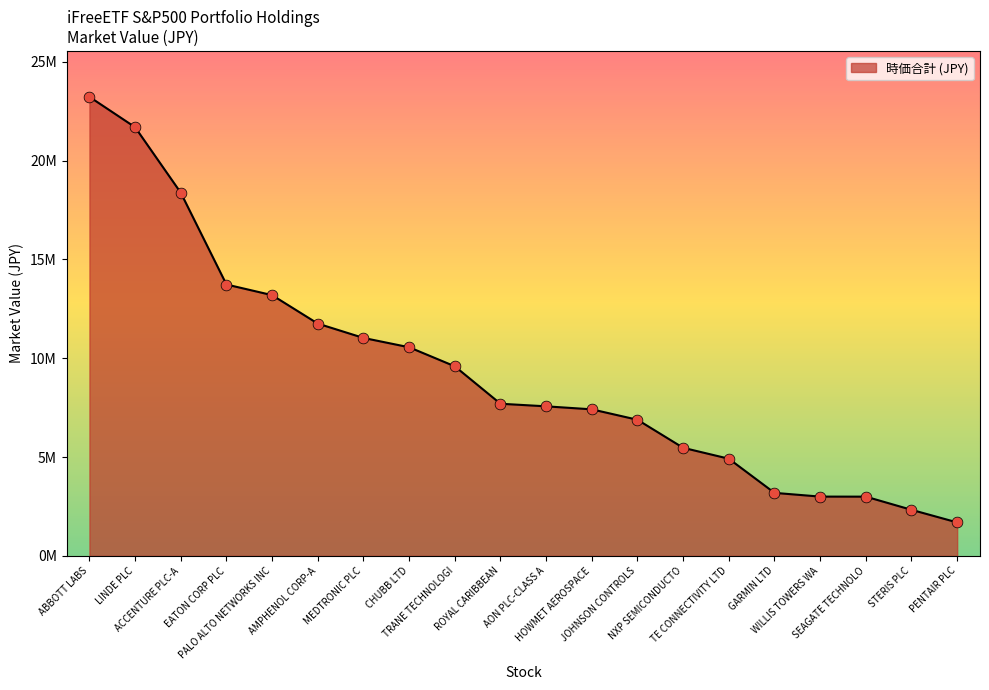

Which has a higher value, EATON CORP PLC or ABBOTT LABS?

ABBOTT LABS